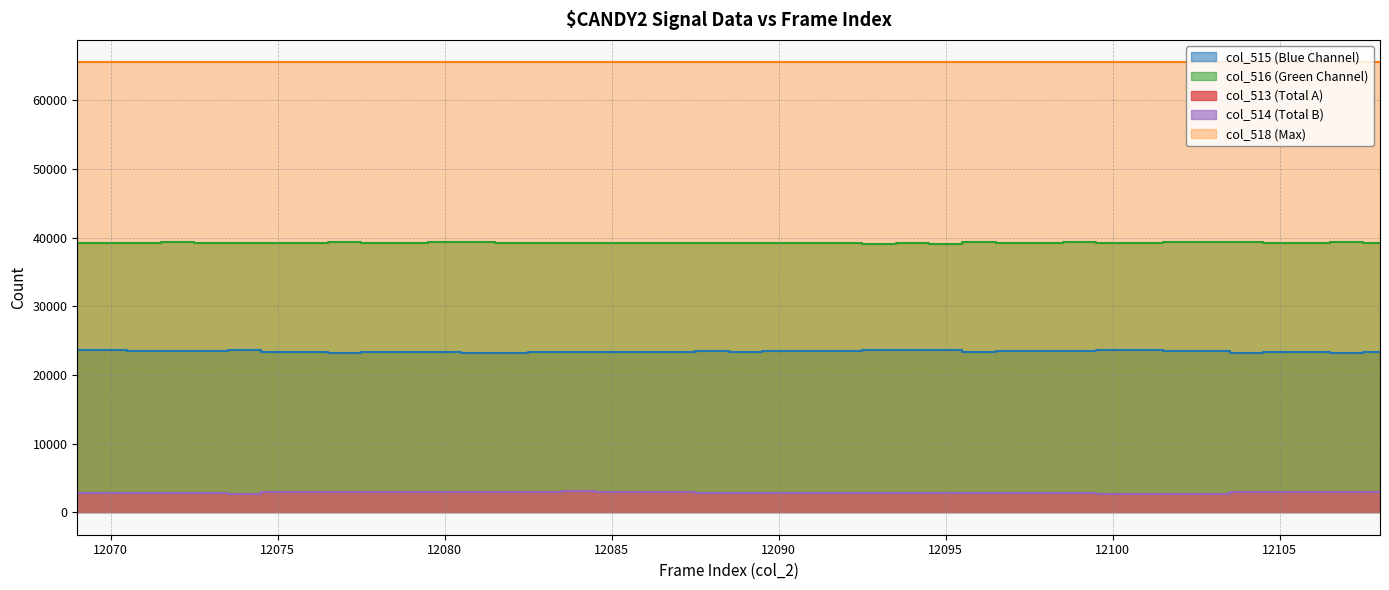

True or false: col_515 and col_516 cross at least once.

False